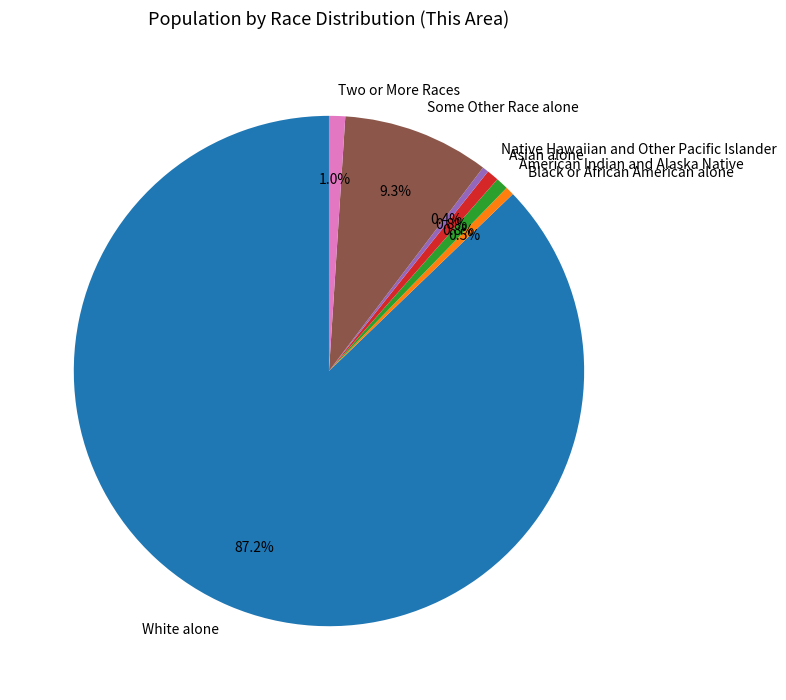

Which category has the biggest portion of the pie?

White alone